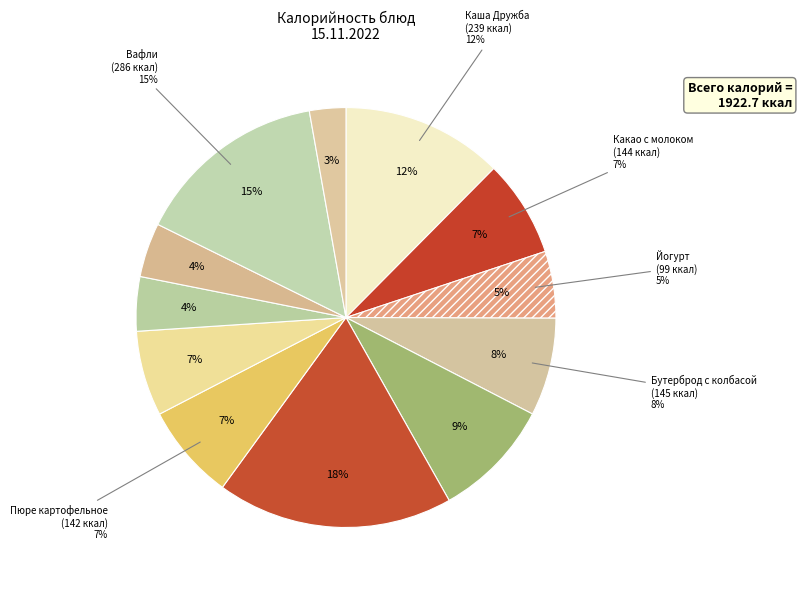

Which category has the smallest portion of the pie?

Чай с сахаром